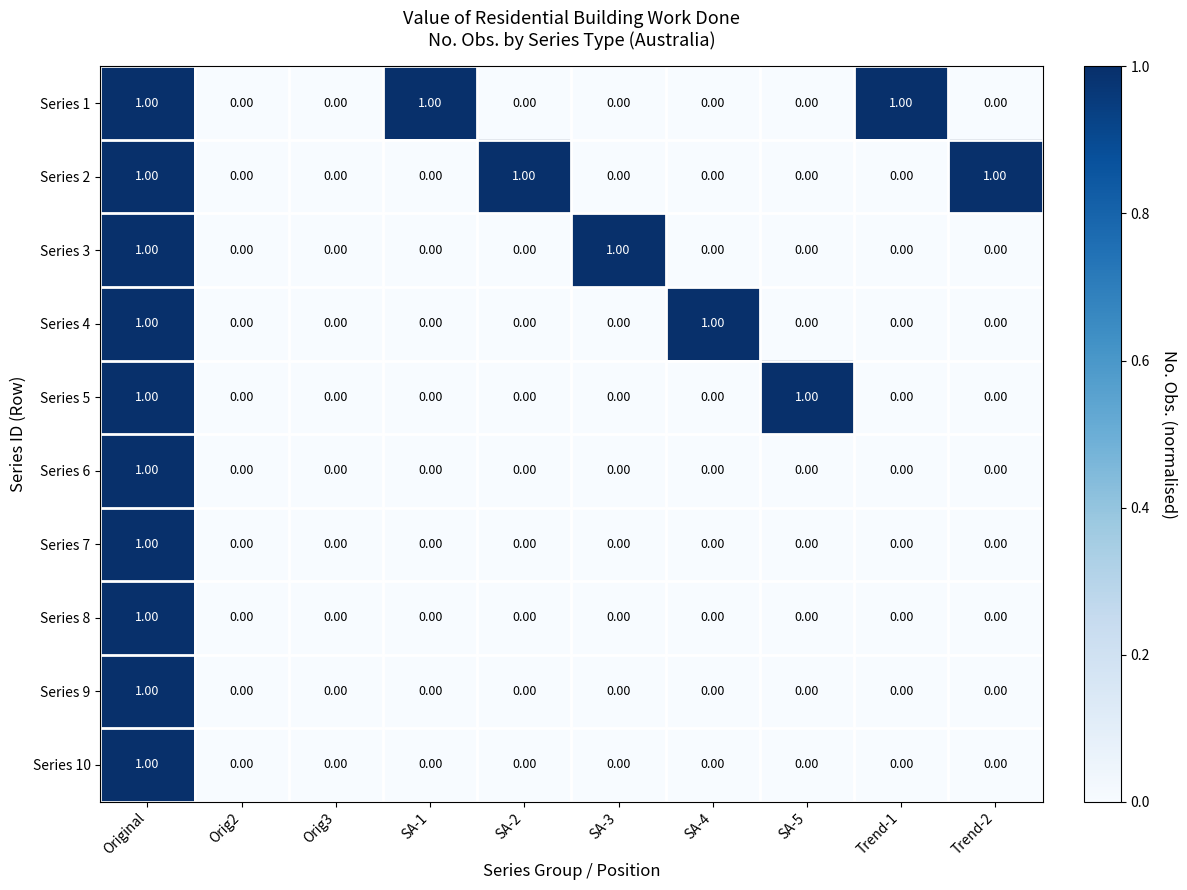

At which category is the sum across all series the highest?

Original